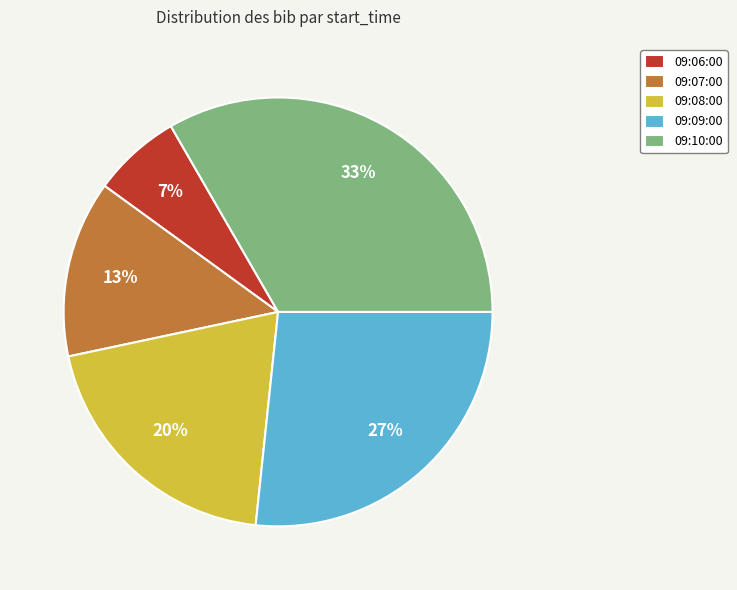

To the nearest percent, what percentage of the pie is 09:08:00?

20%